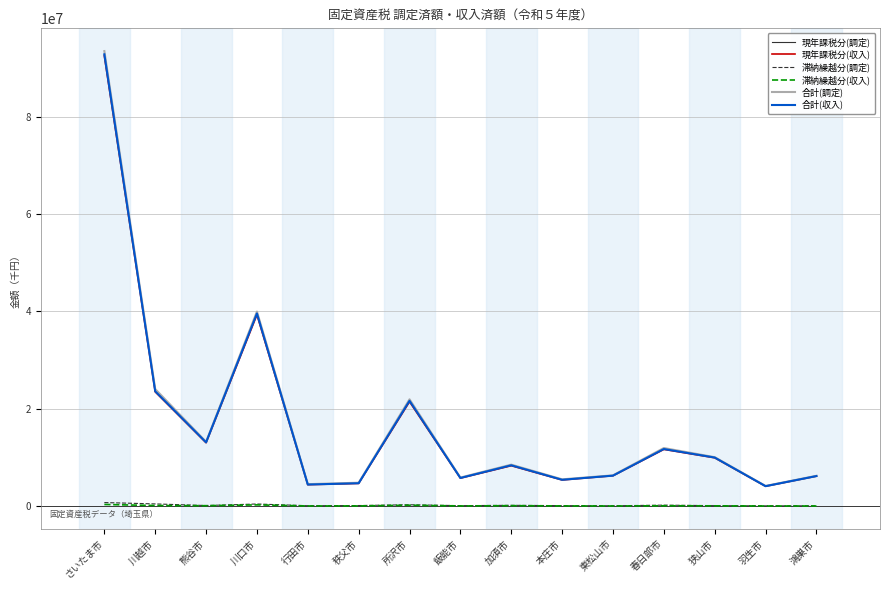

The 滞納繰越分(収入) series shows 24992 at 行田市. True or false?

True